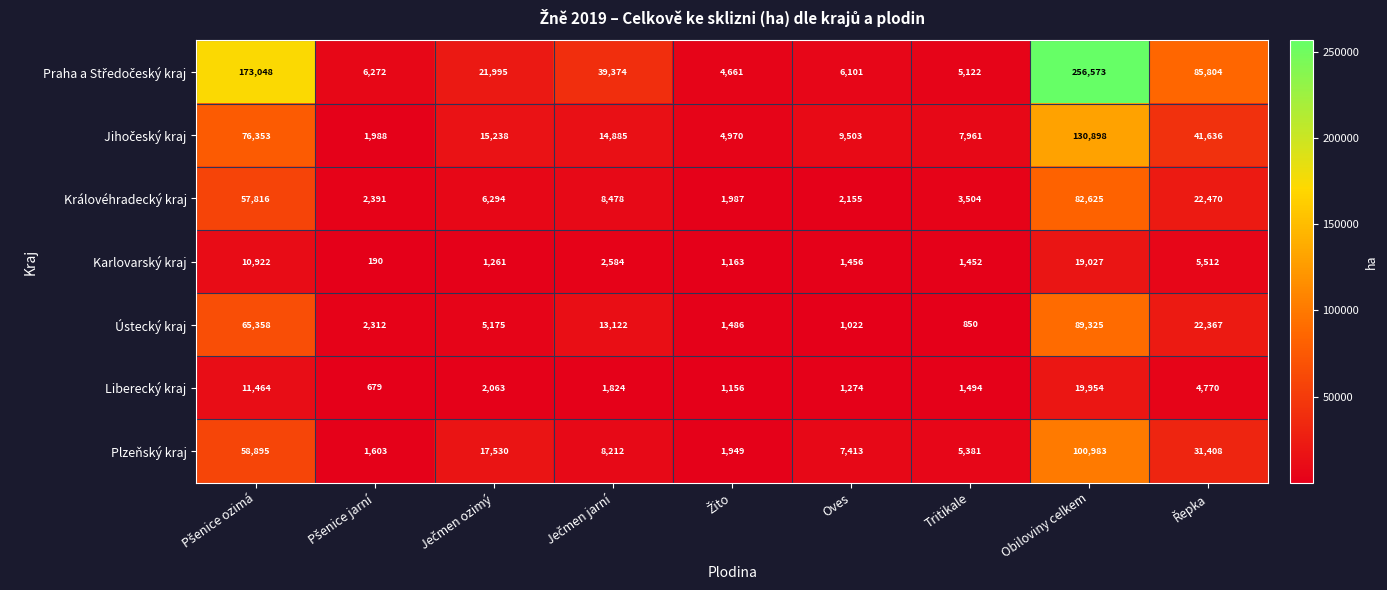

Which series changed the most between Oves and Tritikale?

Plzeňský kraj